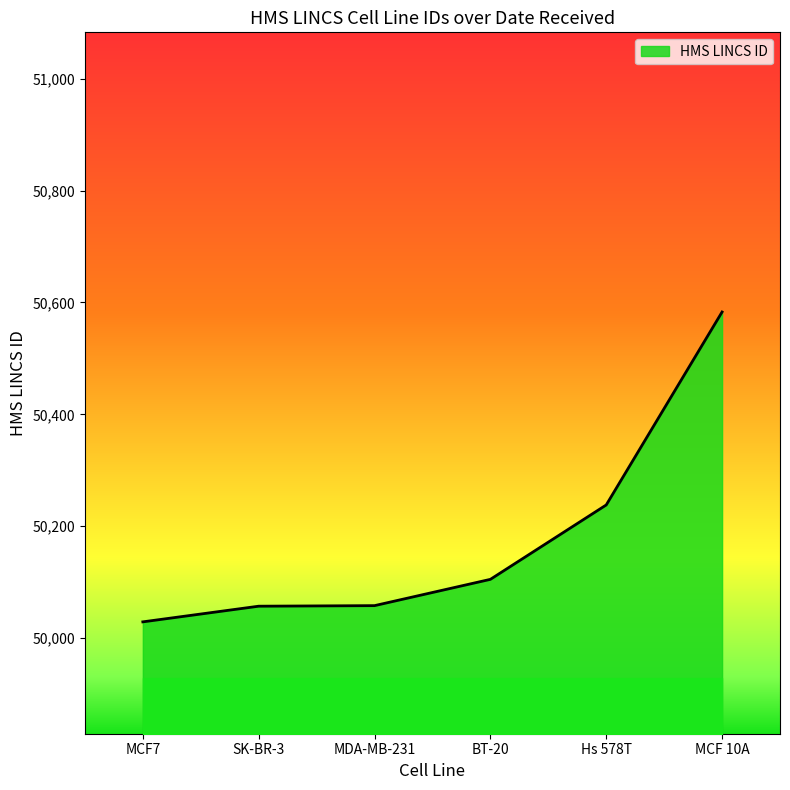

What is the maximum value shown in the chart?

50583